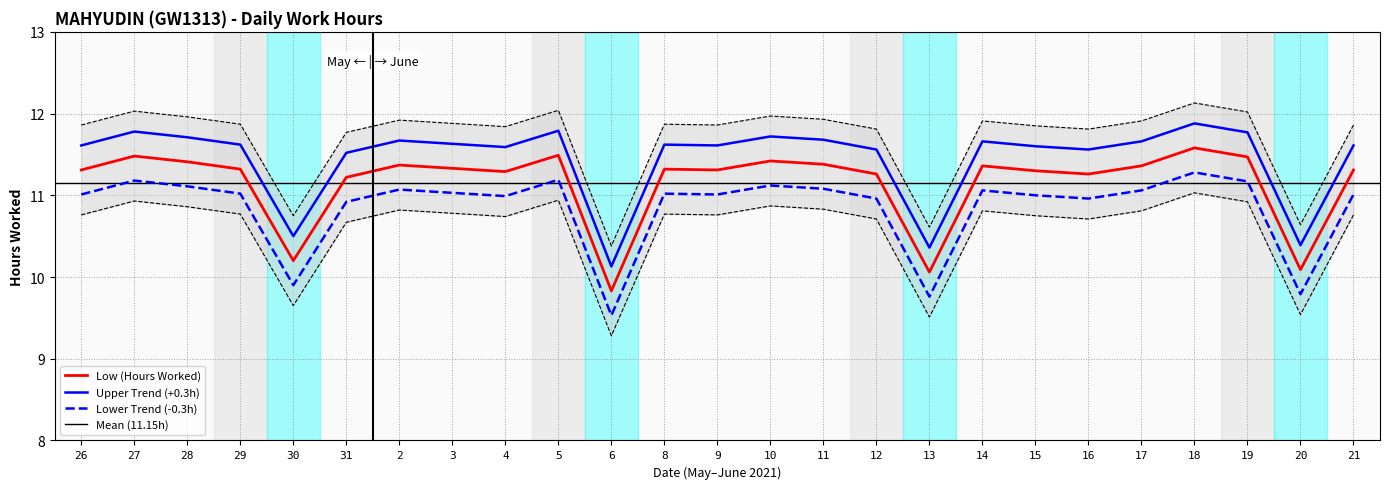

Which category has the lowest value in the Low (Hours Worked) series?

6